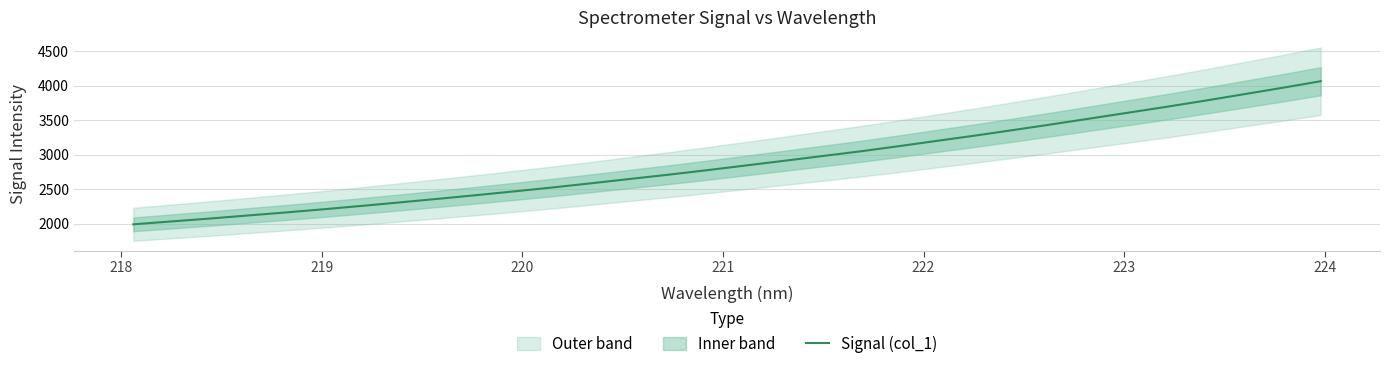

Reading left to right, what are all the values shown in this chart?

1992.8	2034.8	2076.5	2121.2	2165.5	2212.4	2261.4	2312.7	2364.5	2418.0	2473.1	2529.8	2590.1	2652.2	2713.4	2778.1	2845.6	2913.3	2982.1	3050.7	3125.6	3202.8	3279.4	3360.1	3441.9	3526.4	3611.0	3696.1	3784.5	3876.2	3968.4	4063.9